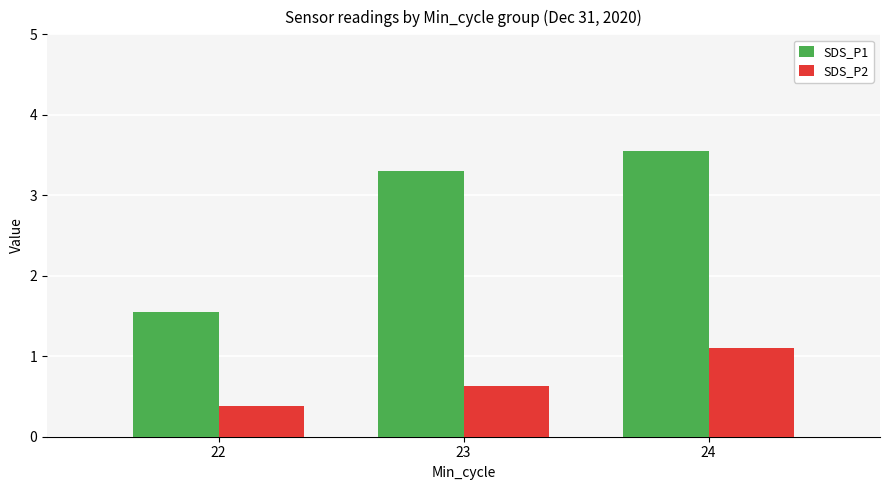

Is it true that SDS_P2 equals 1.0 at 23?

False